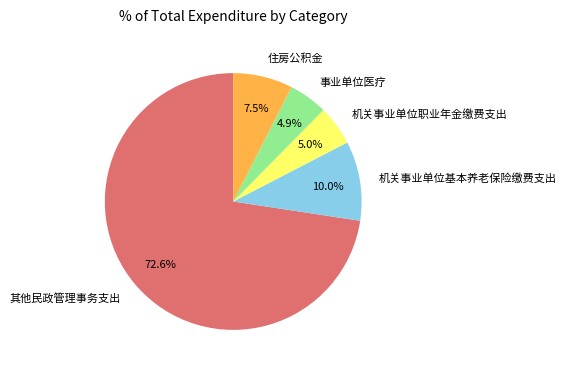

What percentage is NOT represented by 机关事业单位职业年金缴费支出?

95.0%